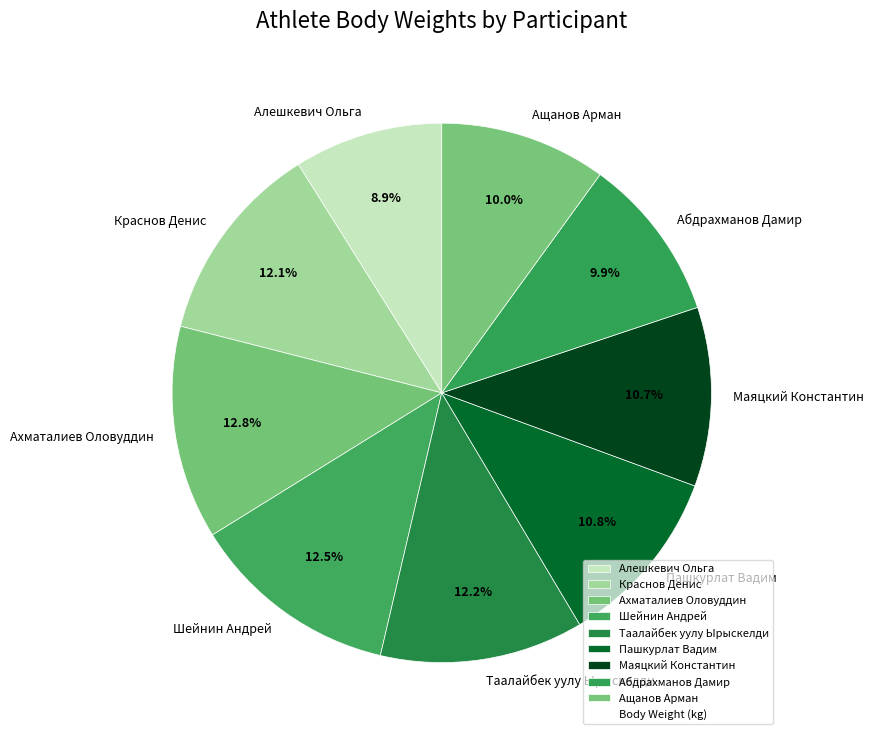

Is there any slice that represents more than half of the pie?

No